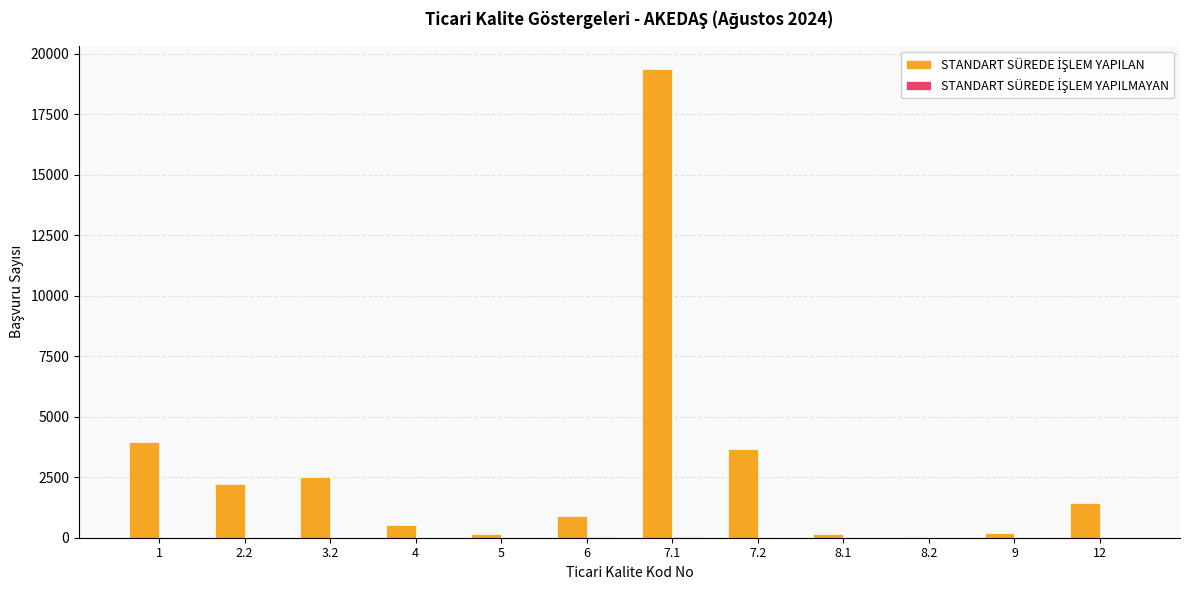

Reading left to right, what are all the values shown in this chart?

STANDART SÜREDE İŞLEM YAPILAN: 1=3944	2.2=2211	3.2=2499	4=512	5=168	6=913	7.1=19356	7.2=3647	8.1=162	8.2=18	9=207	12=1415
STANDART SÜREDE İŞLEM YAPILMAYAN: 1=0	2.2=0	3.2=0	4=0	5=0	6=46	7.1=19	7.2=2	8.1=0	8.2=2	9=1	12=0